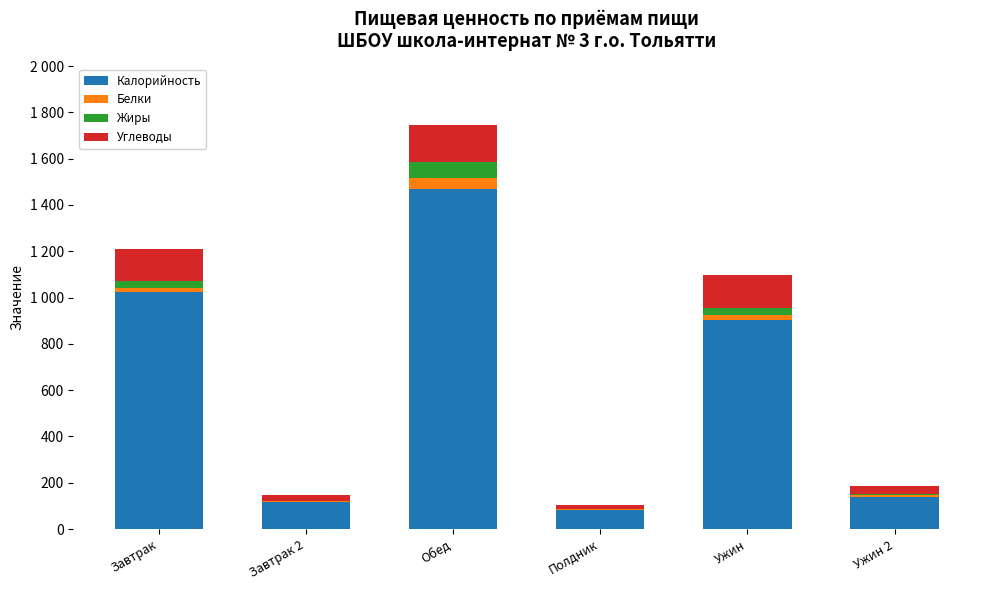

Does the chart contain stacked bars?

Yes